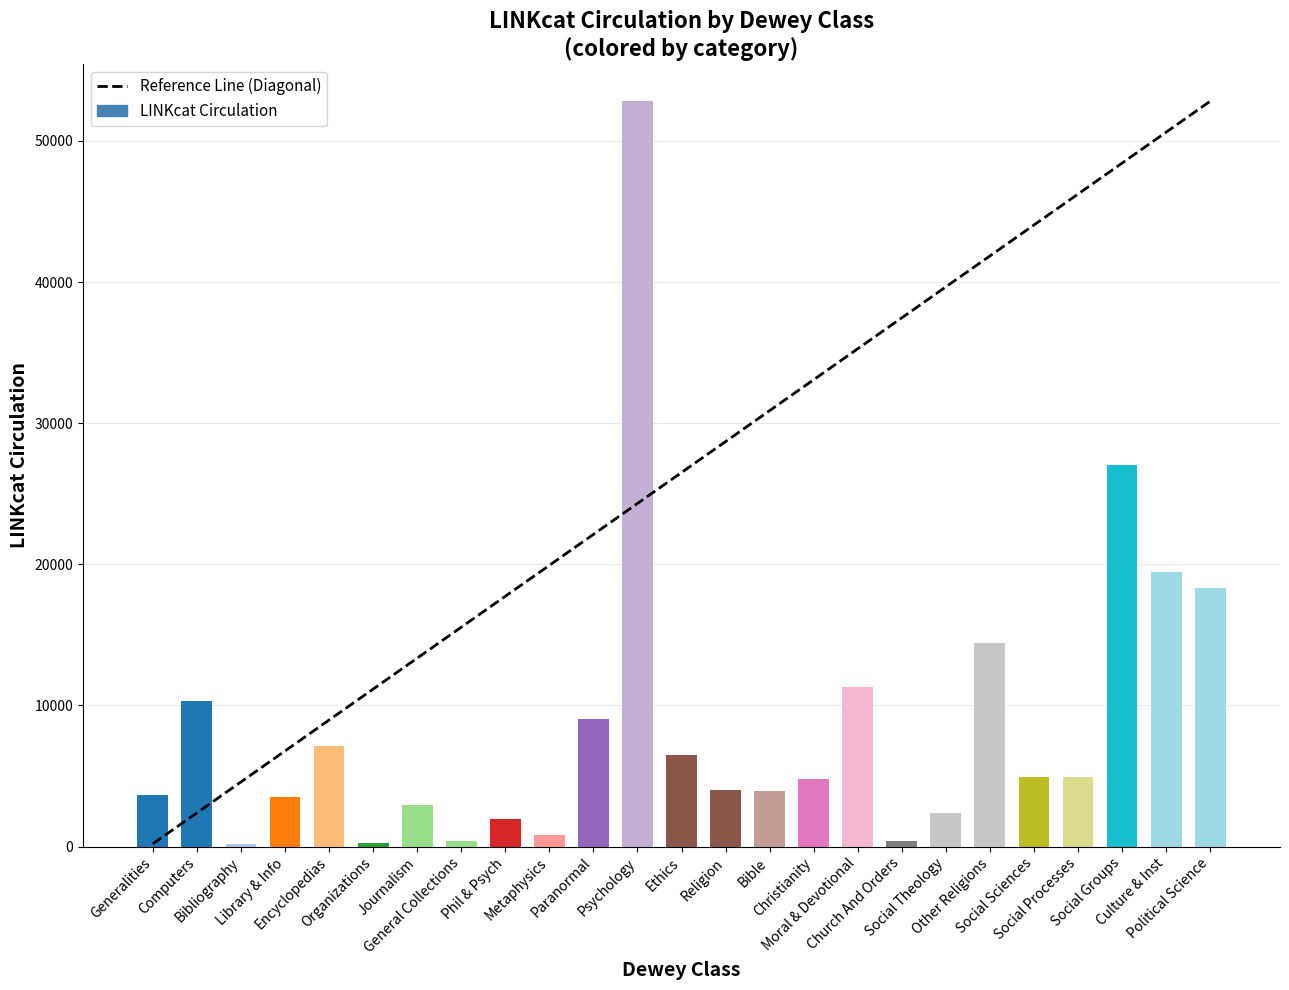

What is the greatest value displayed?

52807